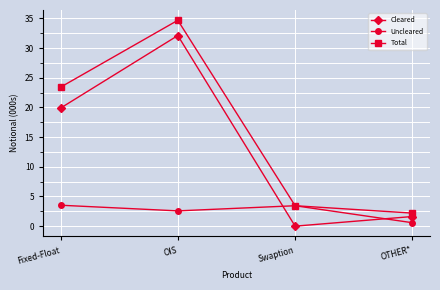

True or false: Total and Cleared cross at least once.

False